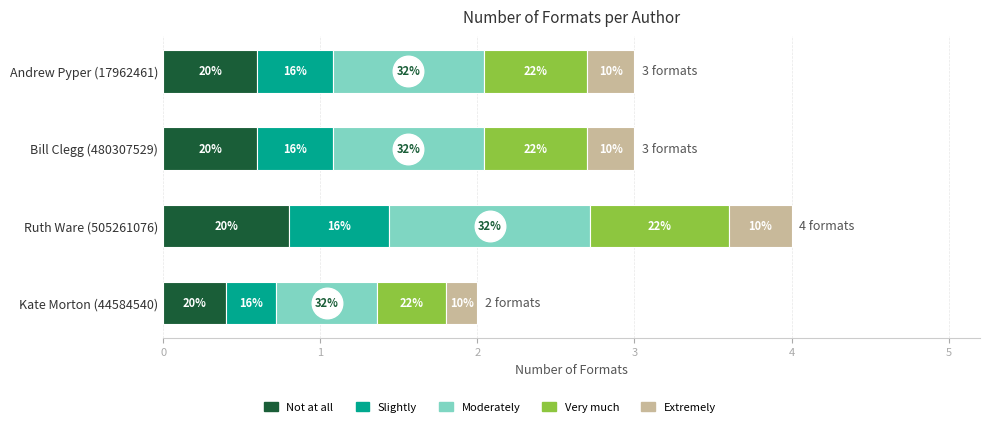

What are all the series names shown in the legend?

Not at all, Slightly, Moderately, Very much, Extremely